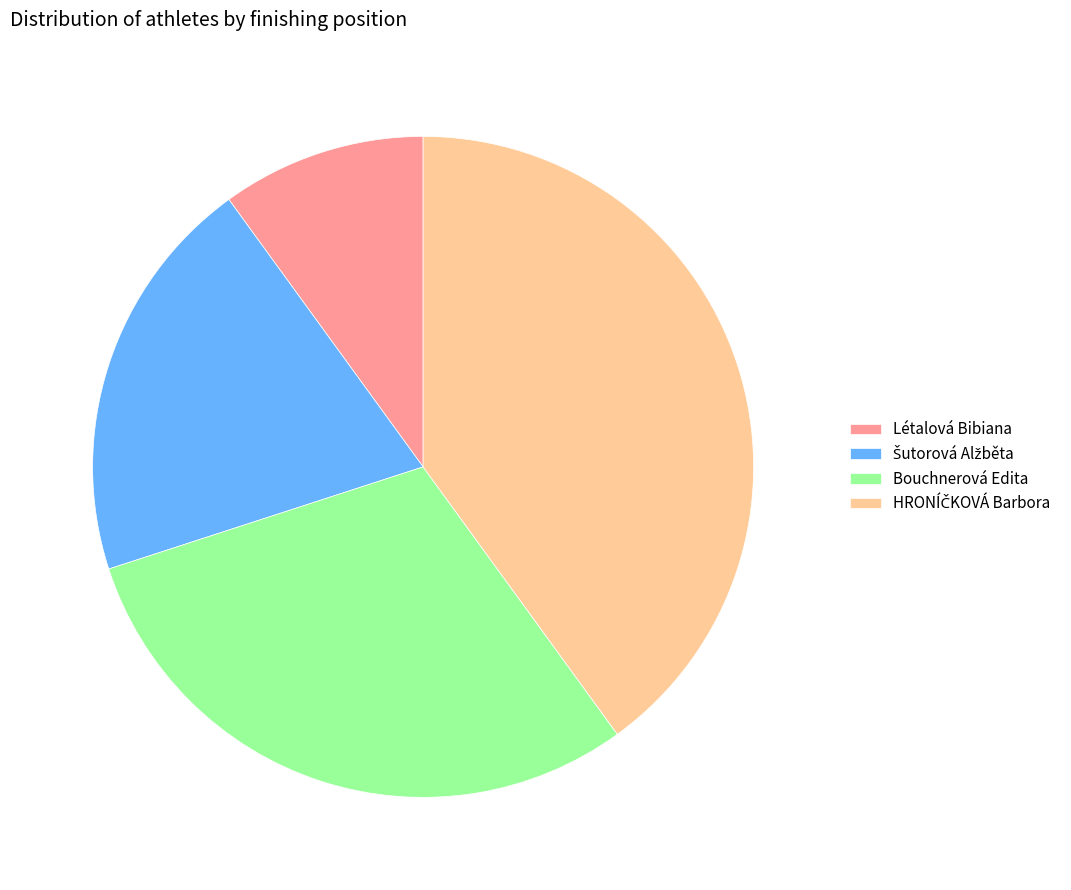

Is it true that Bouchnerová Edita is 20% of the pie?

False